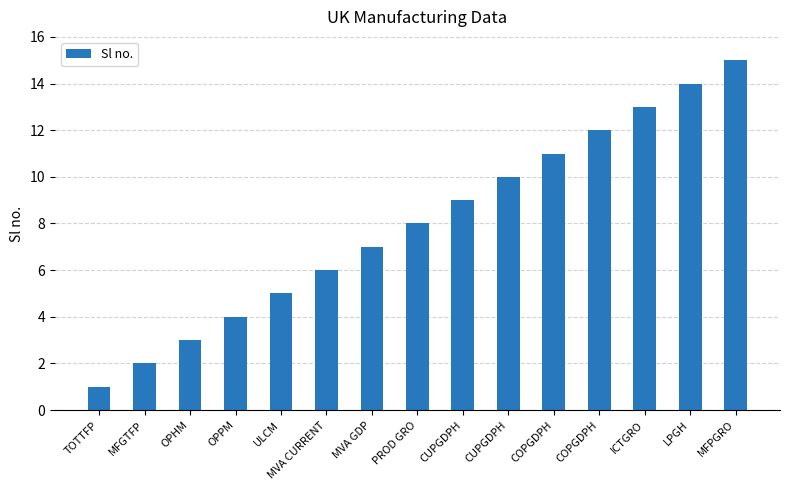

Count the number of categories in the chart.

15